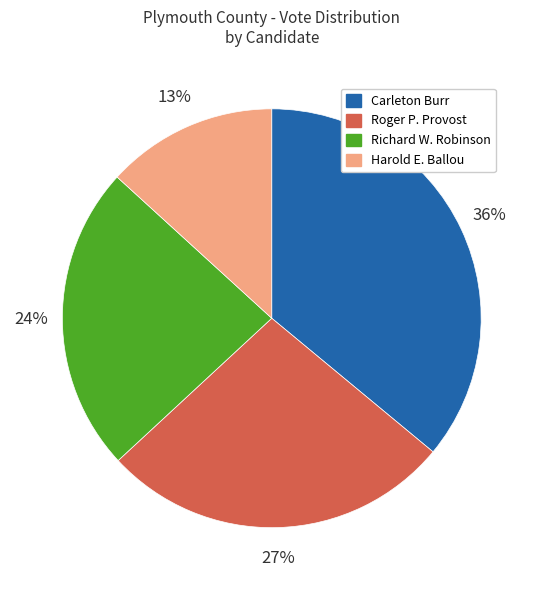

Is it true that Richard W. Robinson is 24% of the pie?

True